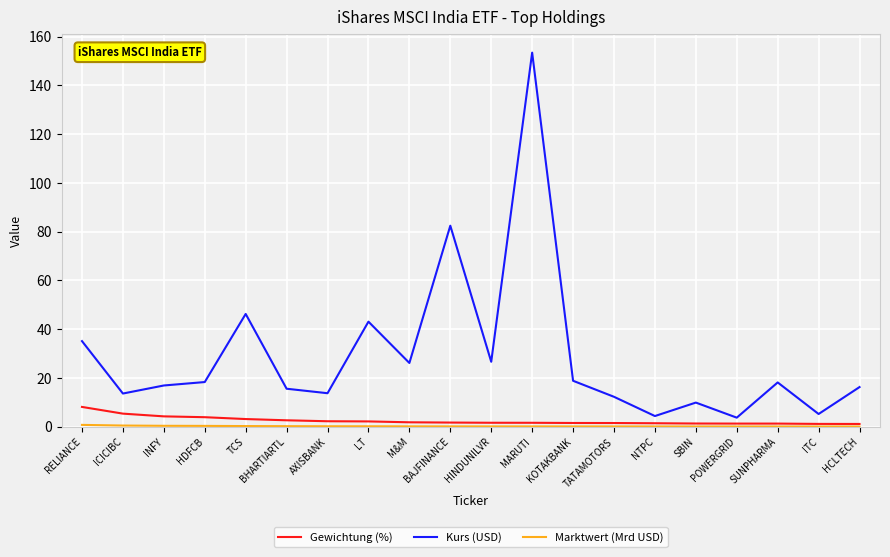

Which series has the largest range (max minus min)?

Kurs (USD)